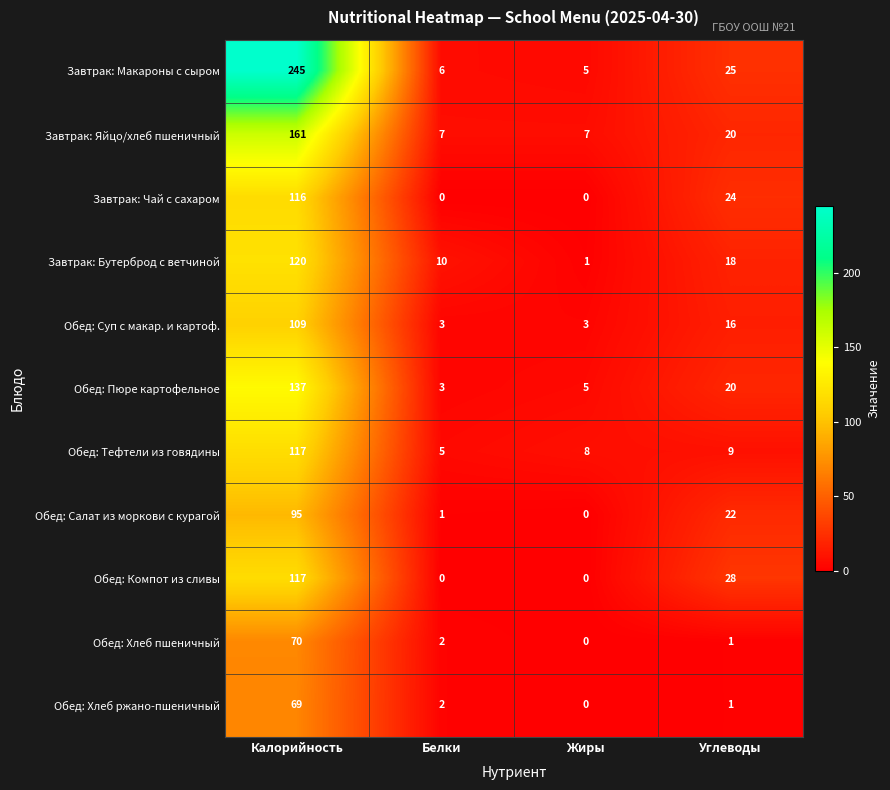

What value does the Обед: Хлеб ржано-пшеничный series have at Калорийность, to the nearest 5?

70